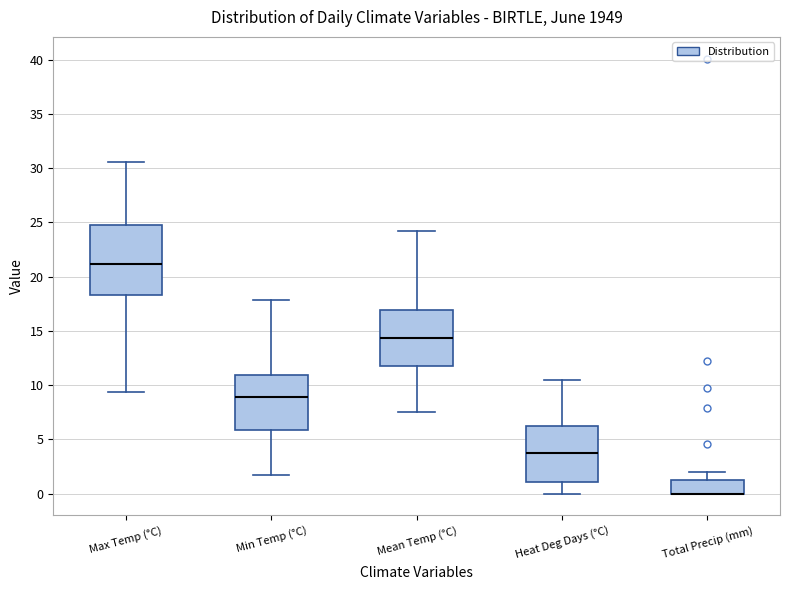

Which box is the tallest, from its lower edge to its upper edge?

Max Temp (°C)